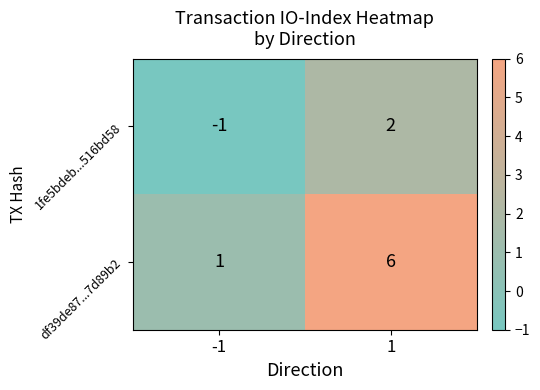

What is the difference between the maximum and minimum values in the 1fe5bdeb...516bd58 series?

3